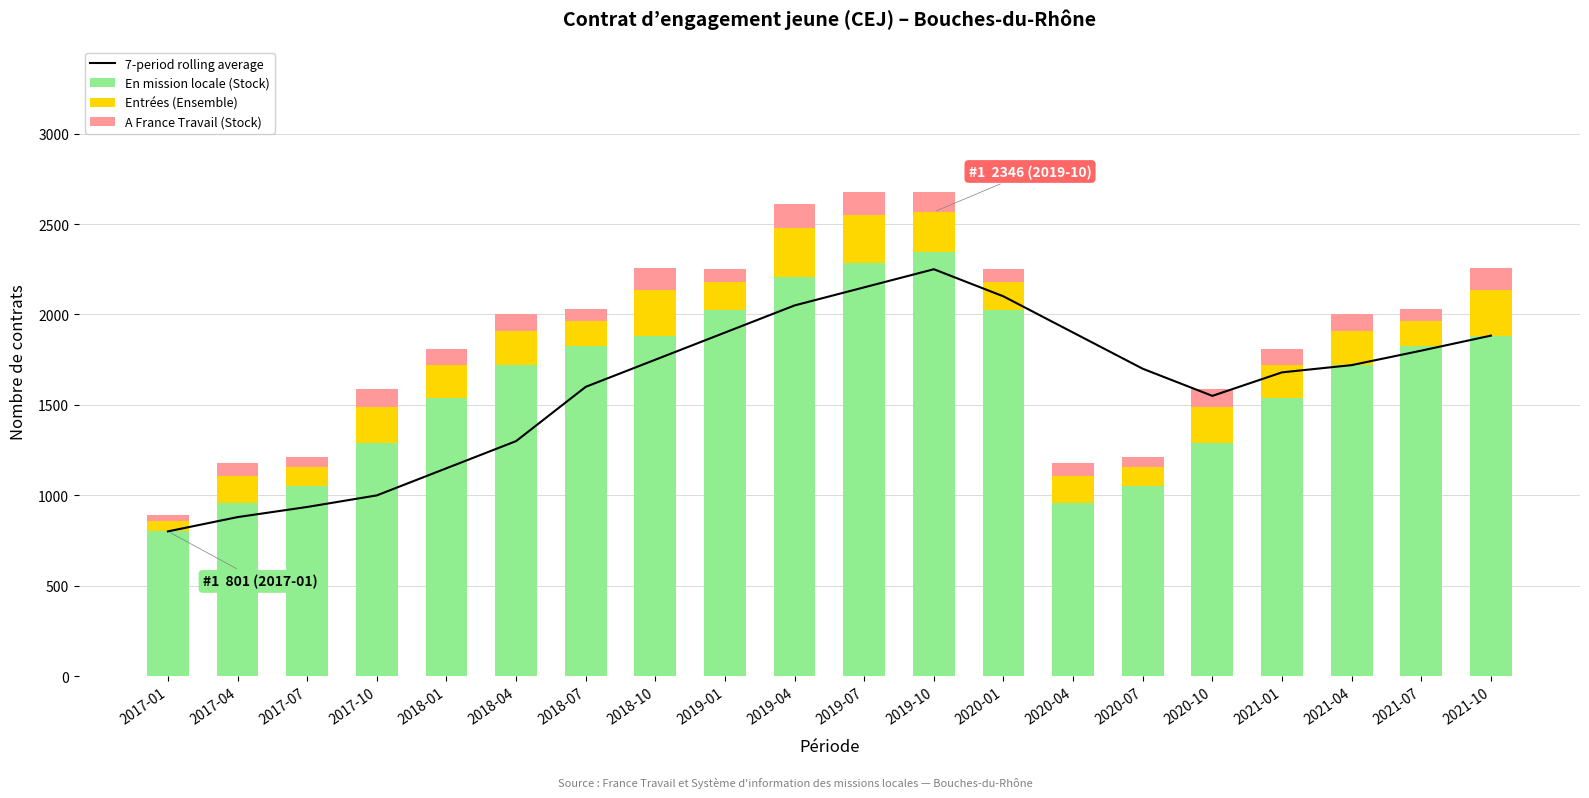

The value of 7-period rolling average at 2019-01 is 836.3. True or false?

False